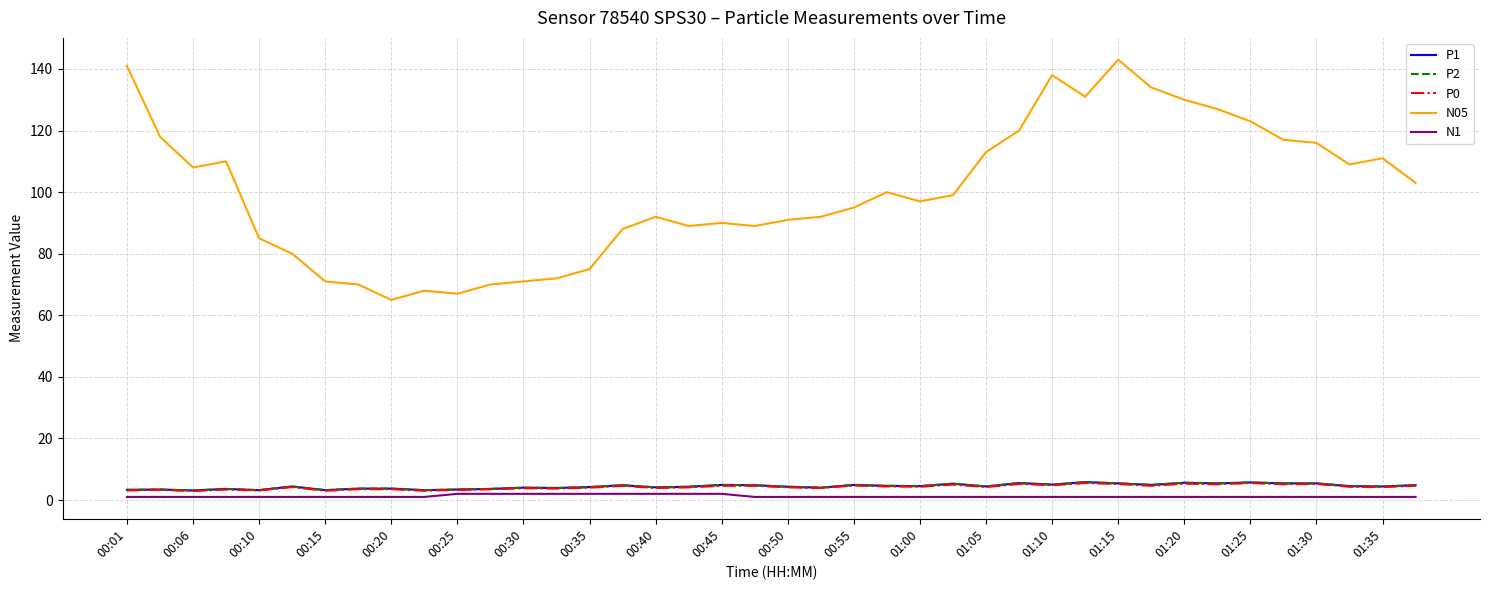

Is this an area chart (filled region under the line)?

No